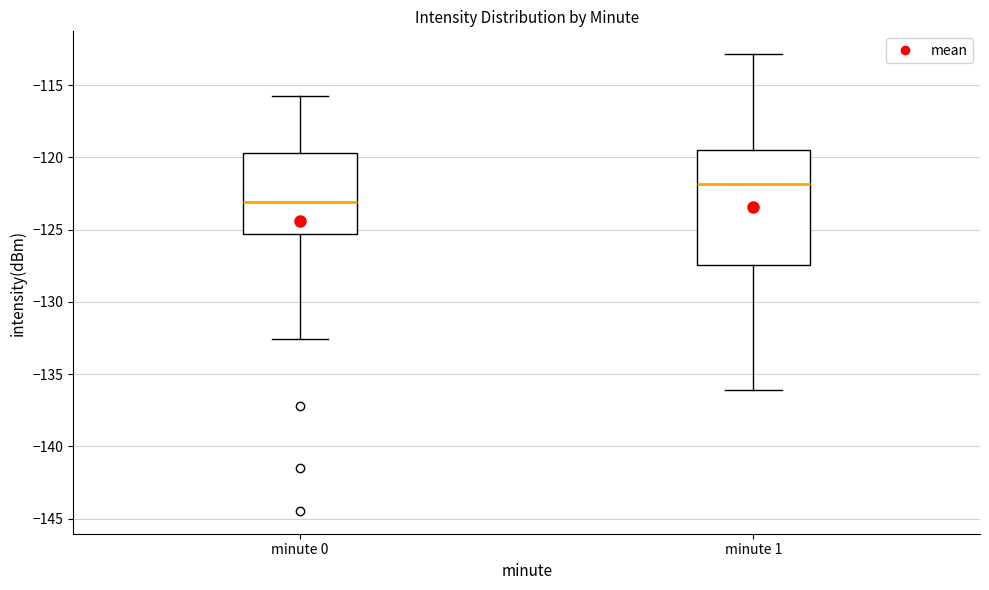

Where does the median line of the box for minute 1 sit on the y-axis? The values are not printed on the chart, so give them approximately, as read against the axis.

-122.0